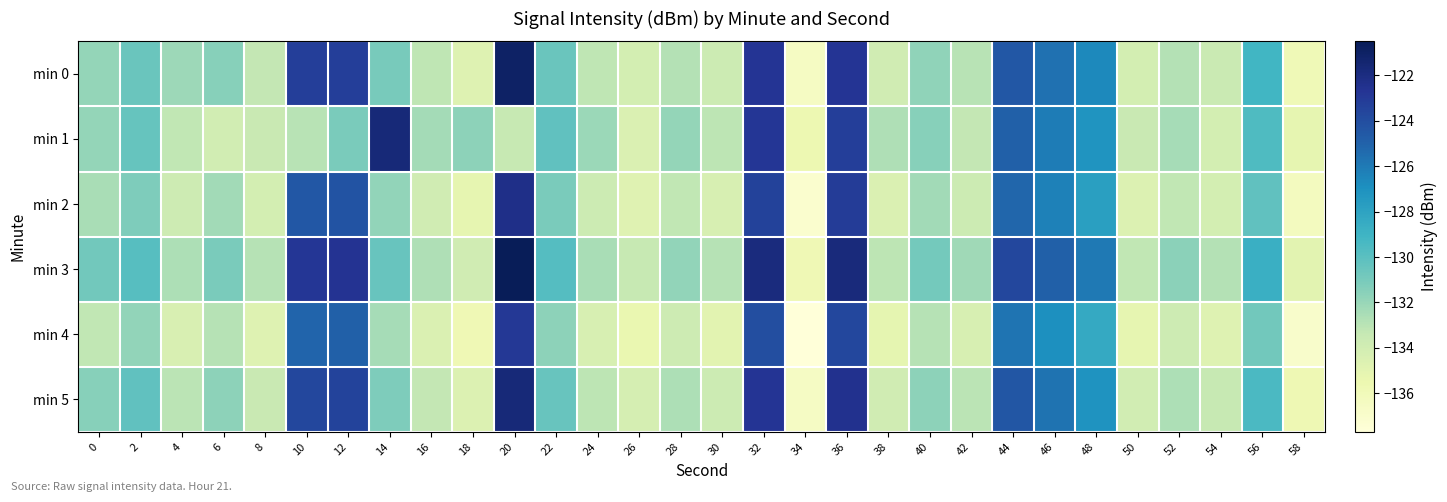

What is the spread (max minus min) of values at 56?

2.1